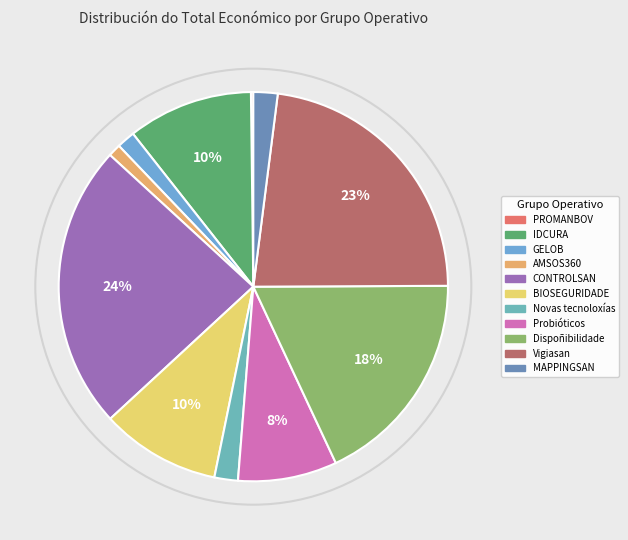

What is the total percentage of GELOB and Dispoñibilidade?

19.6%